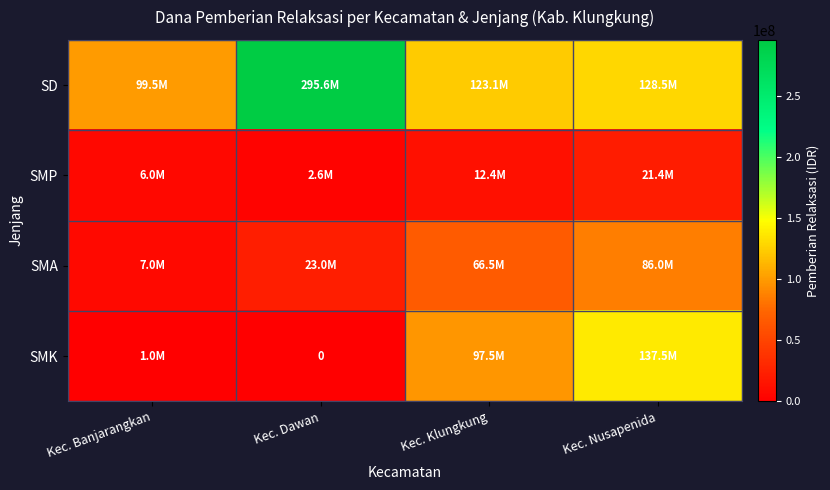

How many data points in SMK are above 97500000?

1